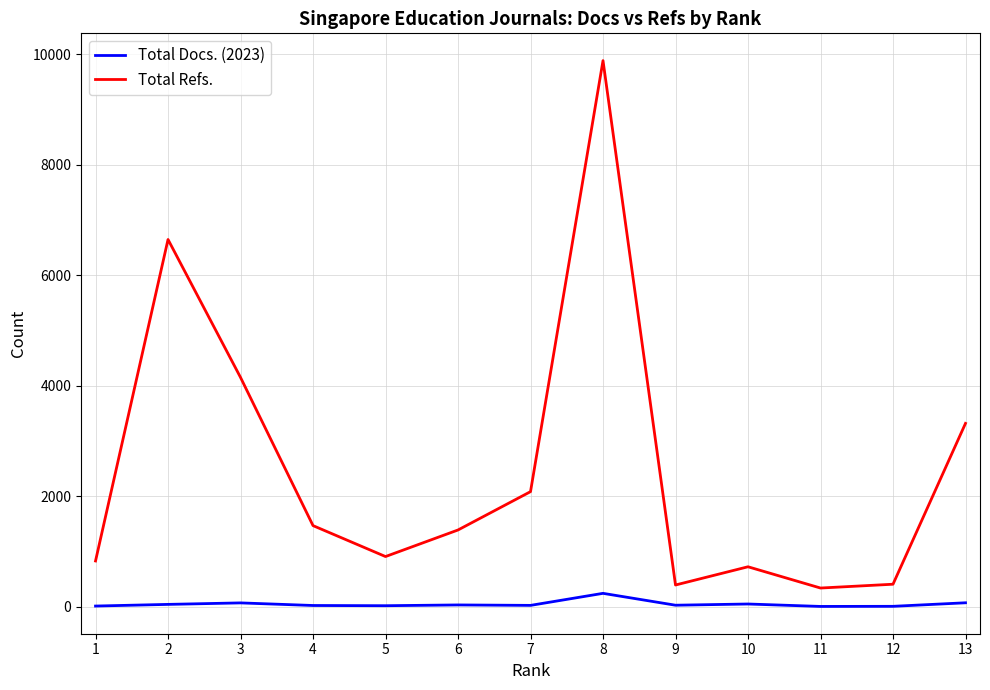

At how many categories does at least one series exceed 5419?

2